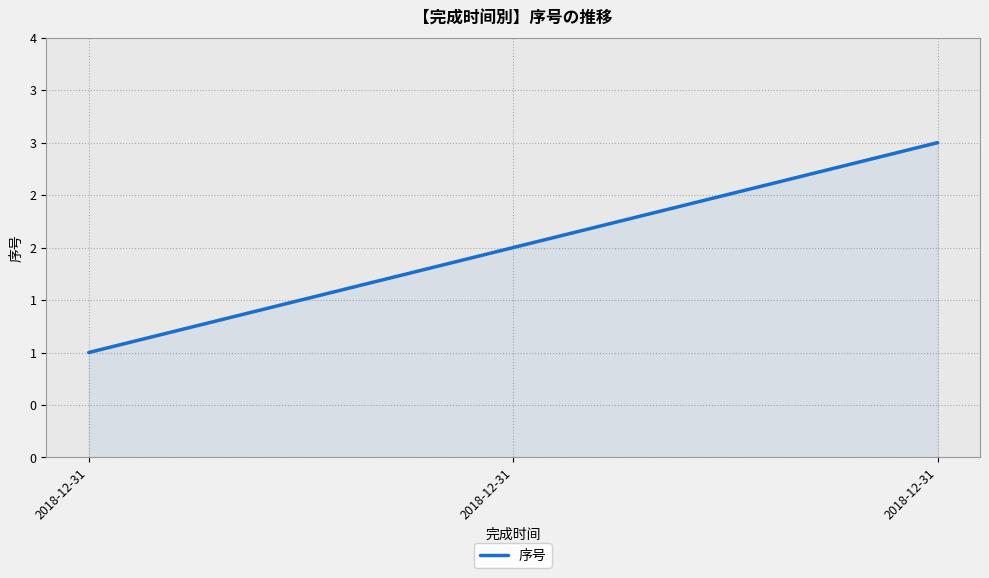

Reading right to left, what are all the values shown in this chart?

3	2	1